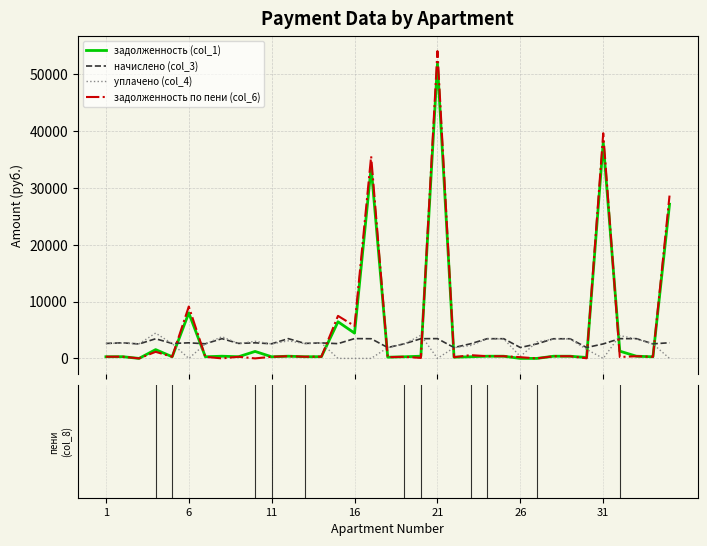

Which series ends up on top after the final intersection of начислено (col_3) and задолженность (col_1)?

задолженность (col_1)